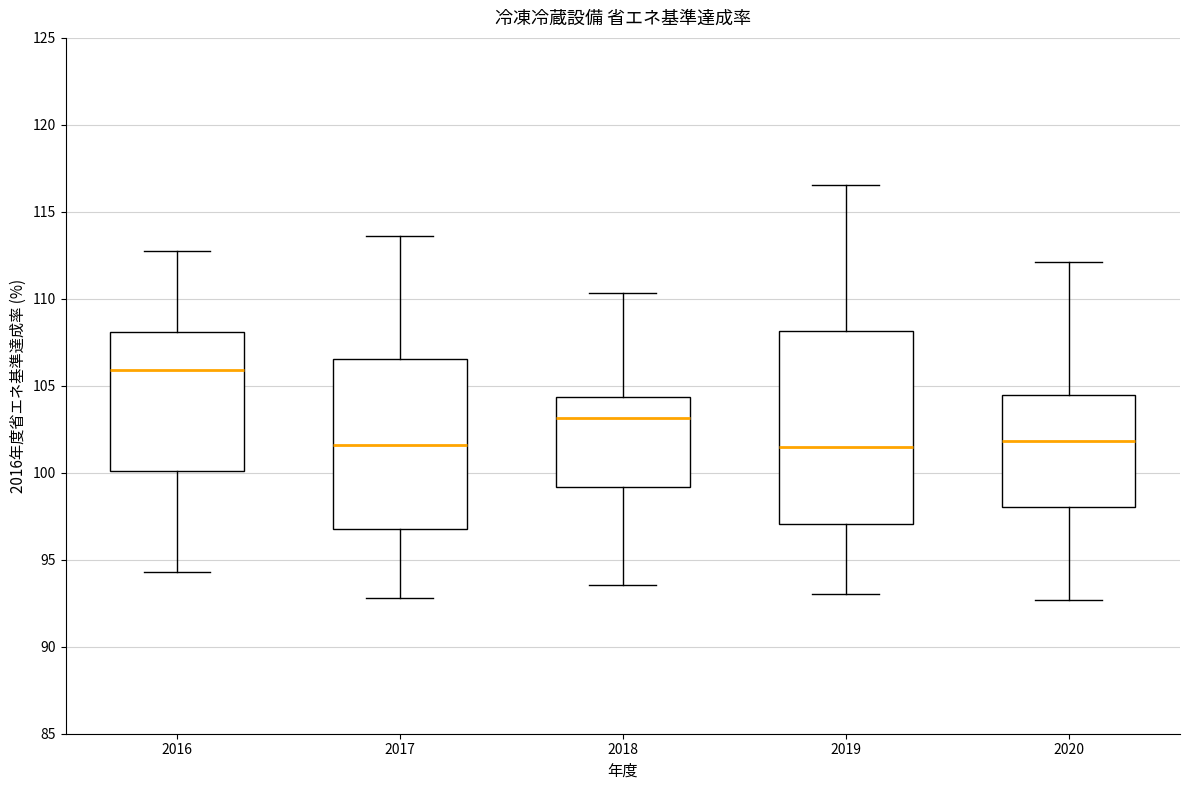

Which box has the highest median line?

2016